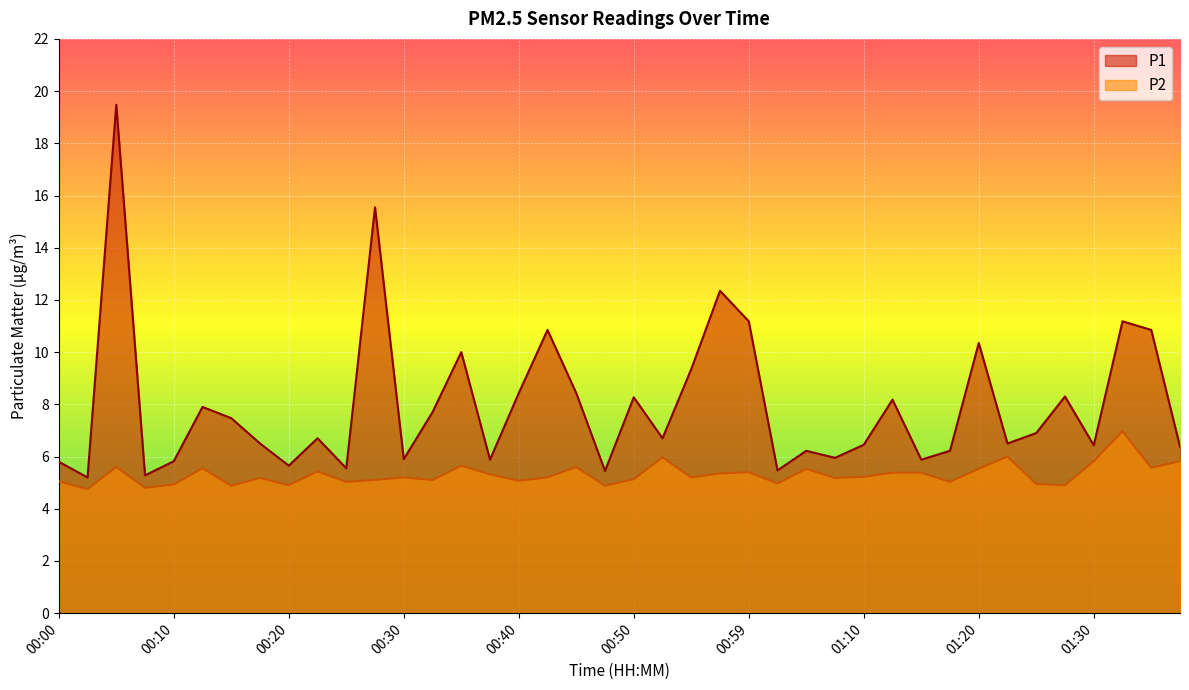

List the series in order of their peak value, highest first.

P1, P2